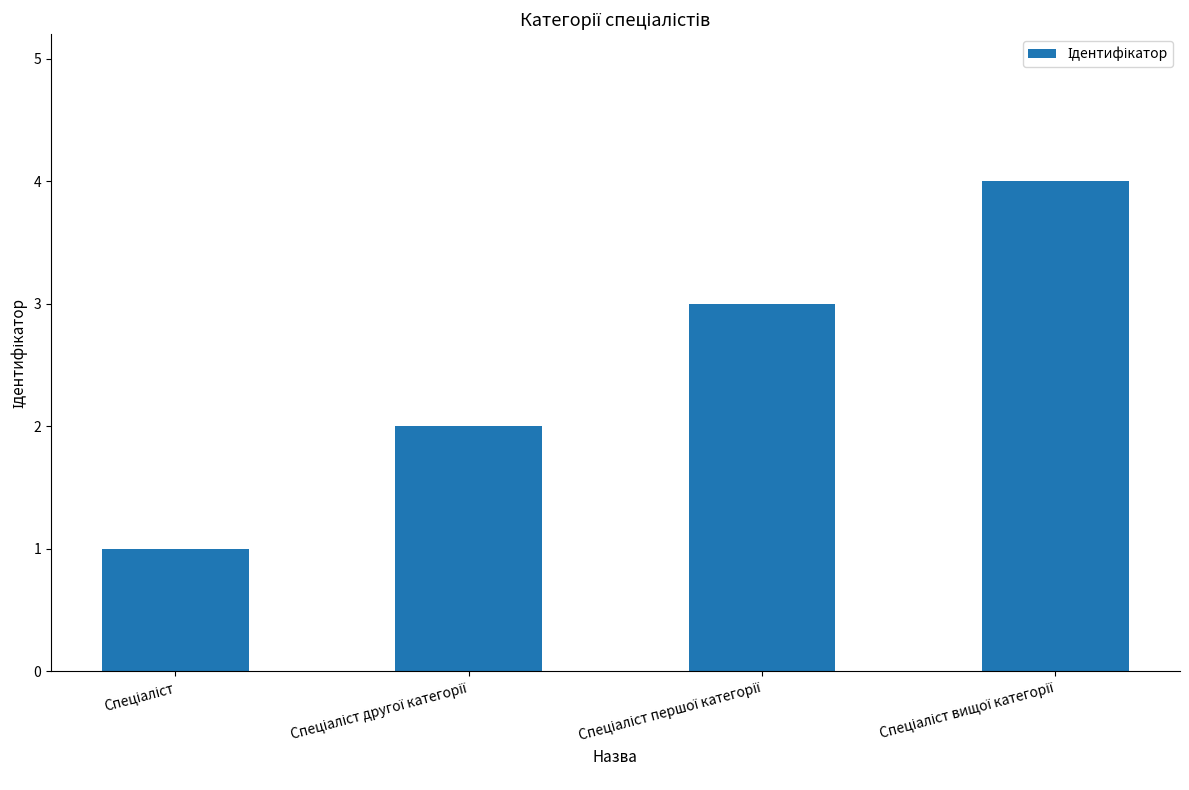

What is the greatest value displayed?

4